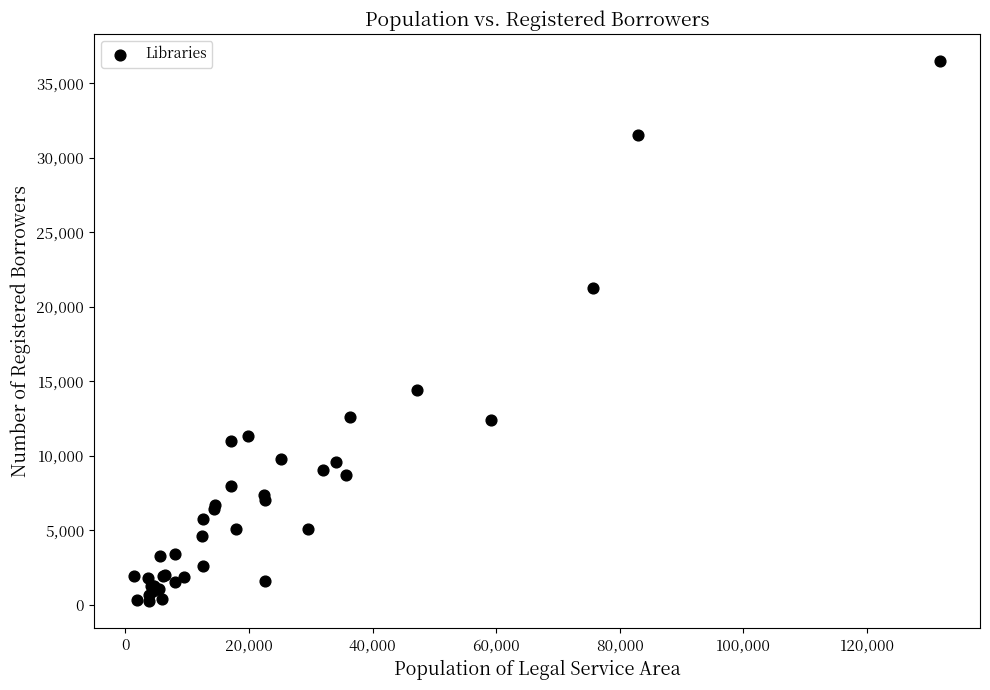

What Y value in the scatter plot is closest to 18380?

21281